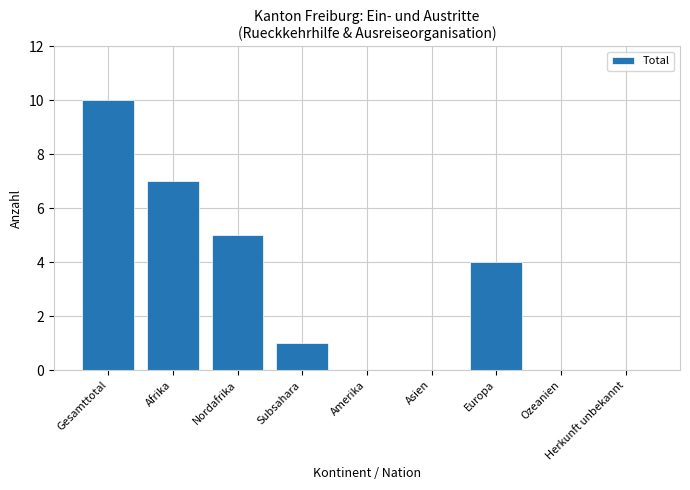

Is it true that the value at Afrika is 3?

False